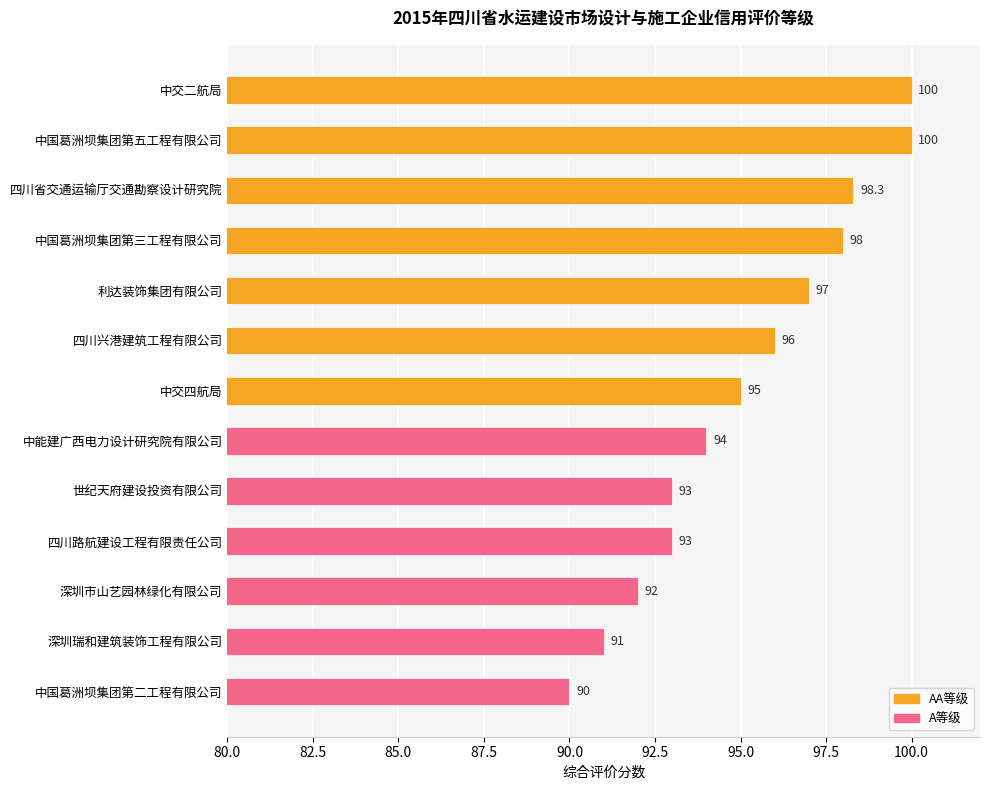

Reading top to bottom, list all the values displayed in this chart.

中交二航局=100.0	中国葛洲坝集团第五工程有限公司=100.0	四川省交通运输厅交通勘察设计研究院=98.3	中国葛洲坝集团第三工程有限公司=98.0	利达装饰集团有限公司=97.0	四川兴港建筑工程有限公司=96.0	中交四航局=95.0	中能建广西电力设计研究院有限公司=94.0	世纪天府建设投资有限公司=93.0	四川路航建设工程有限责任公司=93.0	深圳市山艺园林绿化有限公司=92.0	深圳瑞和建筑装饰工程有限公司=91.0	中国葛洲坝集团第二工程有限公司=90.0